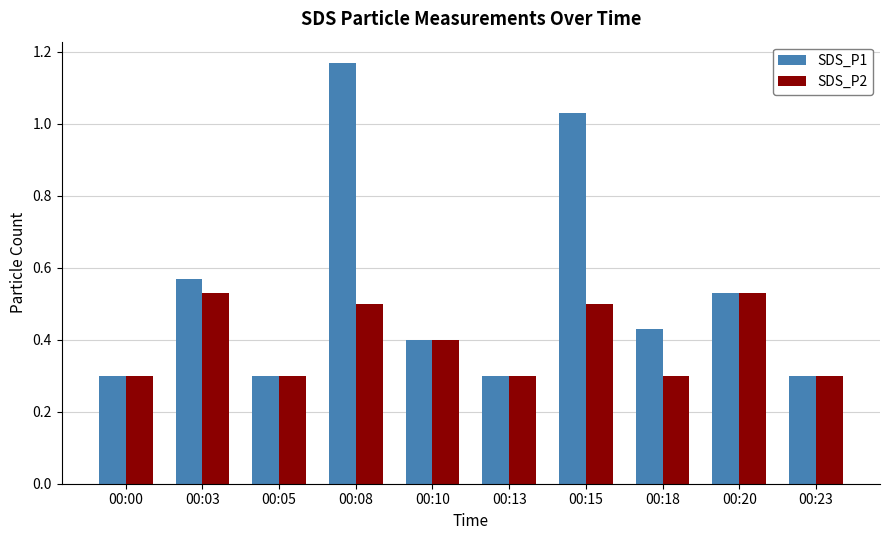

The SDS_P1 series shows 0.4 at 00:05. True or false?

False